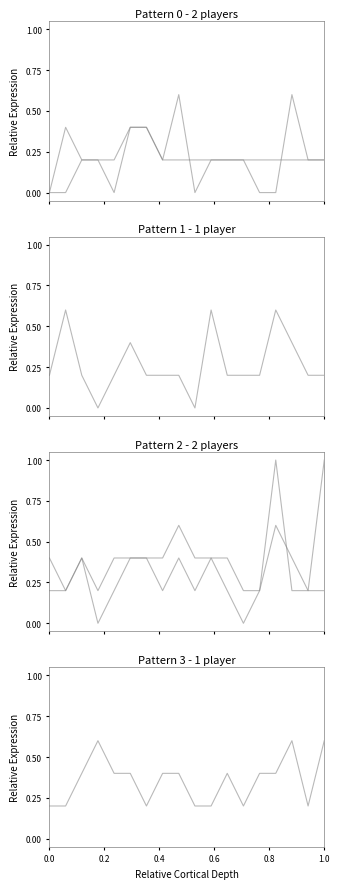

True or false: Ocean Matthews has a value of 0.5 at 11.

False